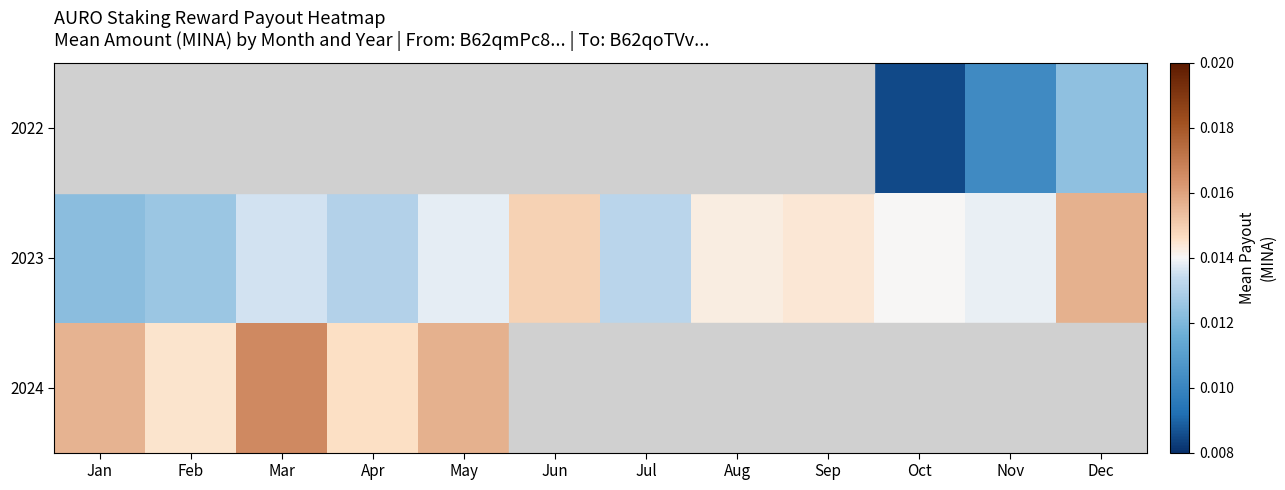

Which category has the lowest value across all series?

Oct